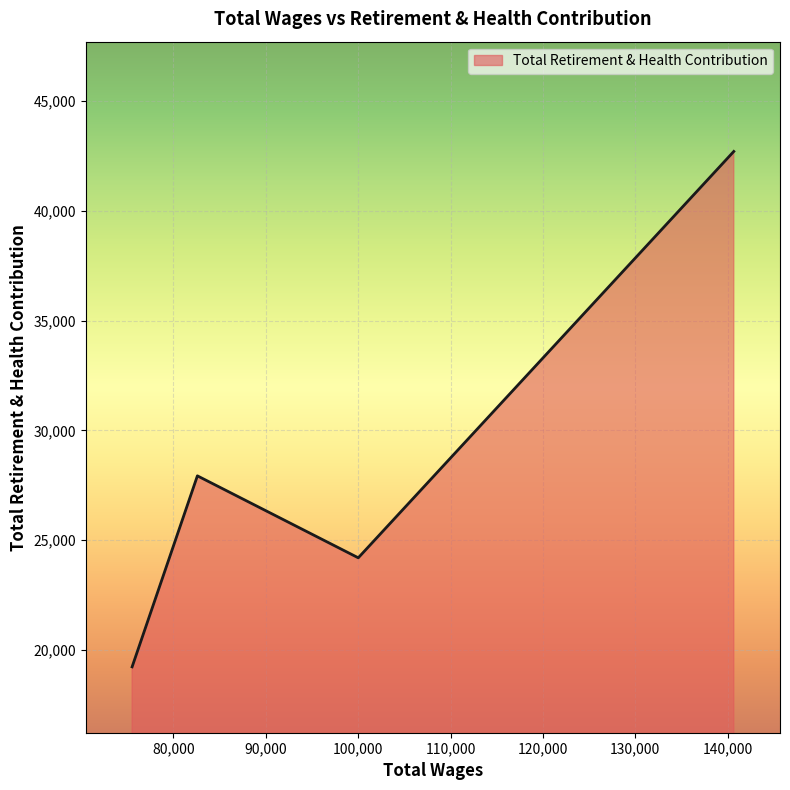

How many series are shown in this chart?

1